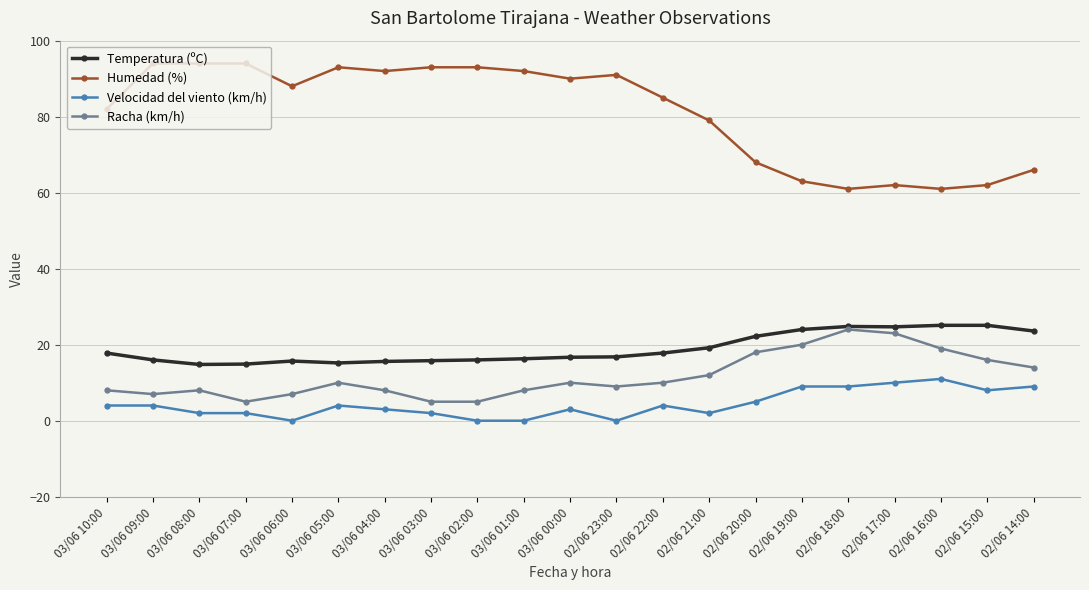

Where does the Temperatura (ºC) series first go above 16?

03/06 10:00